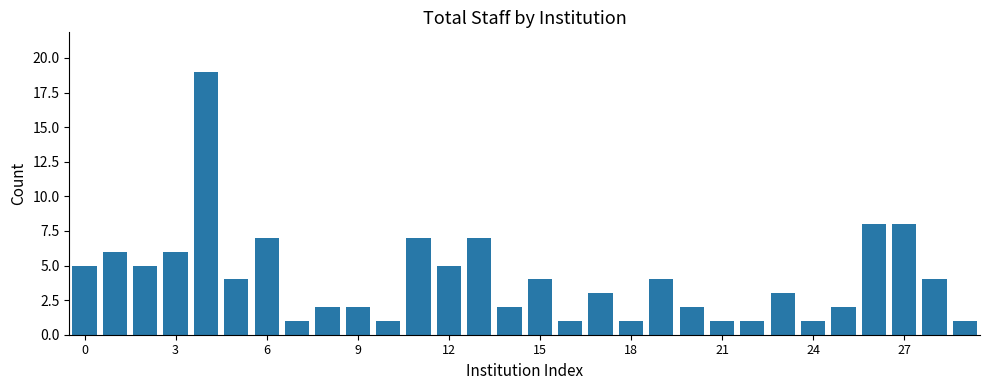

What is the smallest value displayed?

1